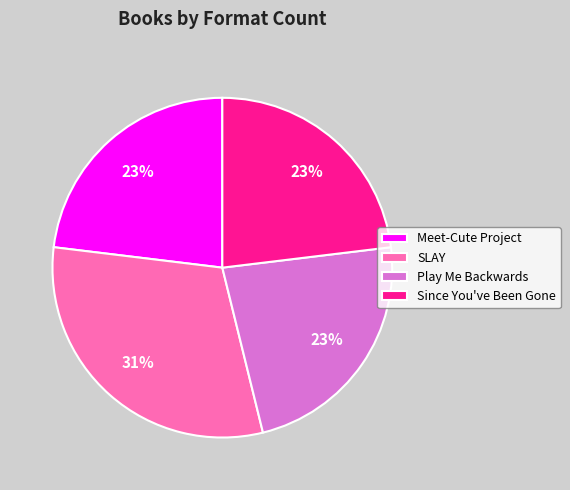

Is it true that Play Me Backwards is 23% of the pie?

True